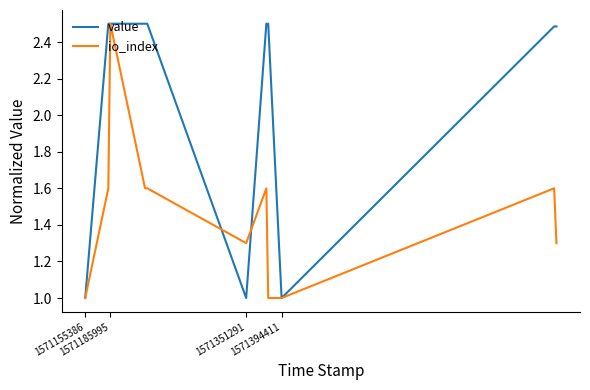

The value series shows 1.4 at 1571155386. True or false?

False